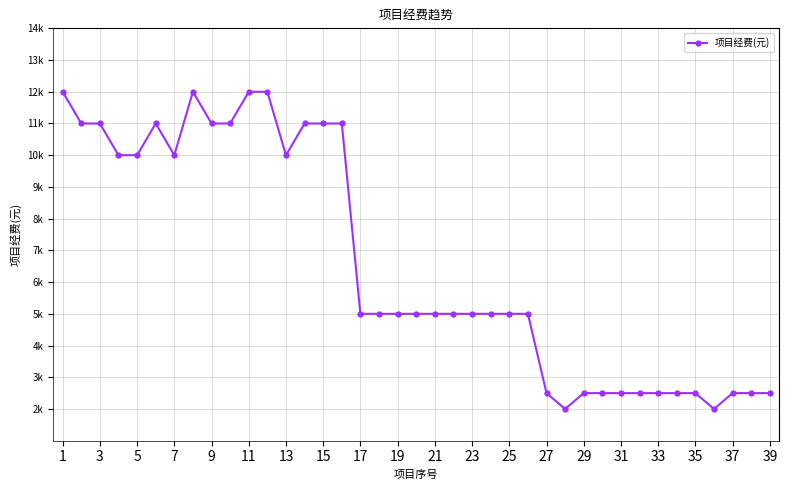

Which label corresponds to the largest value in the chart?

1